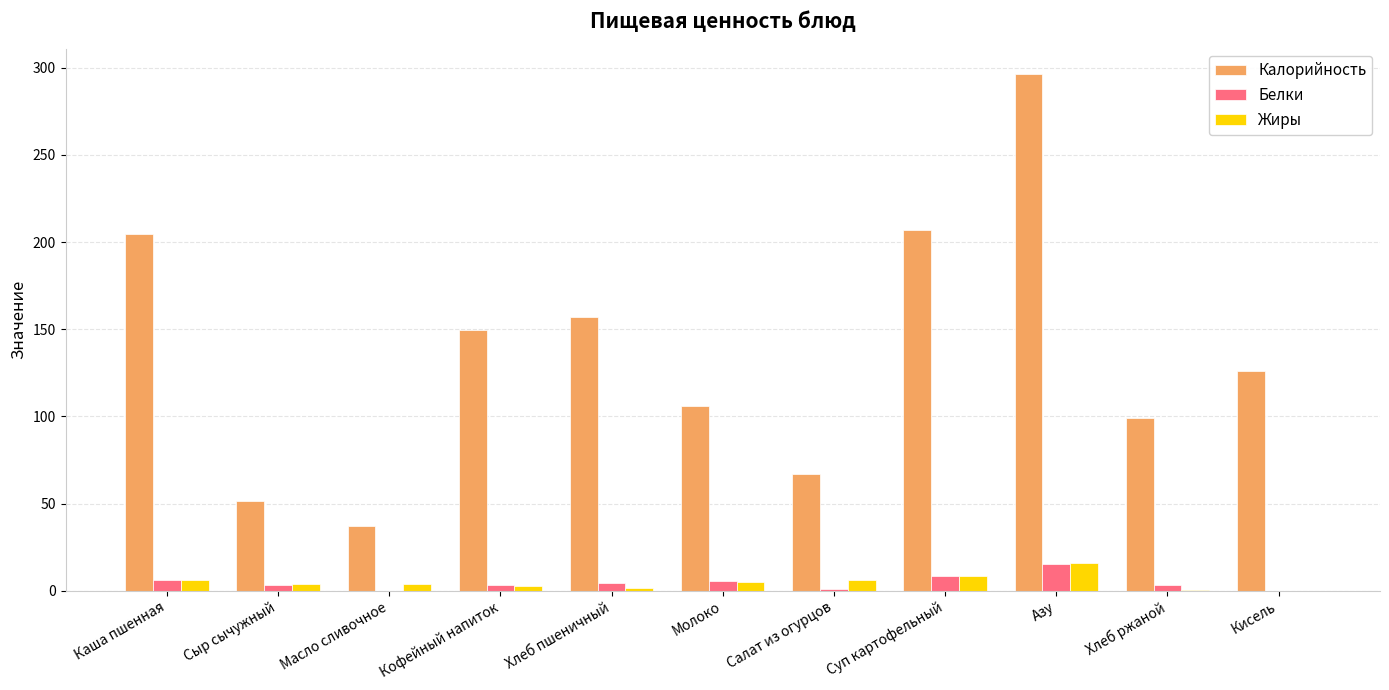

What is the spread (max minus min) of values at Хлеб ржаной?

98.4